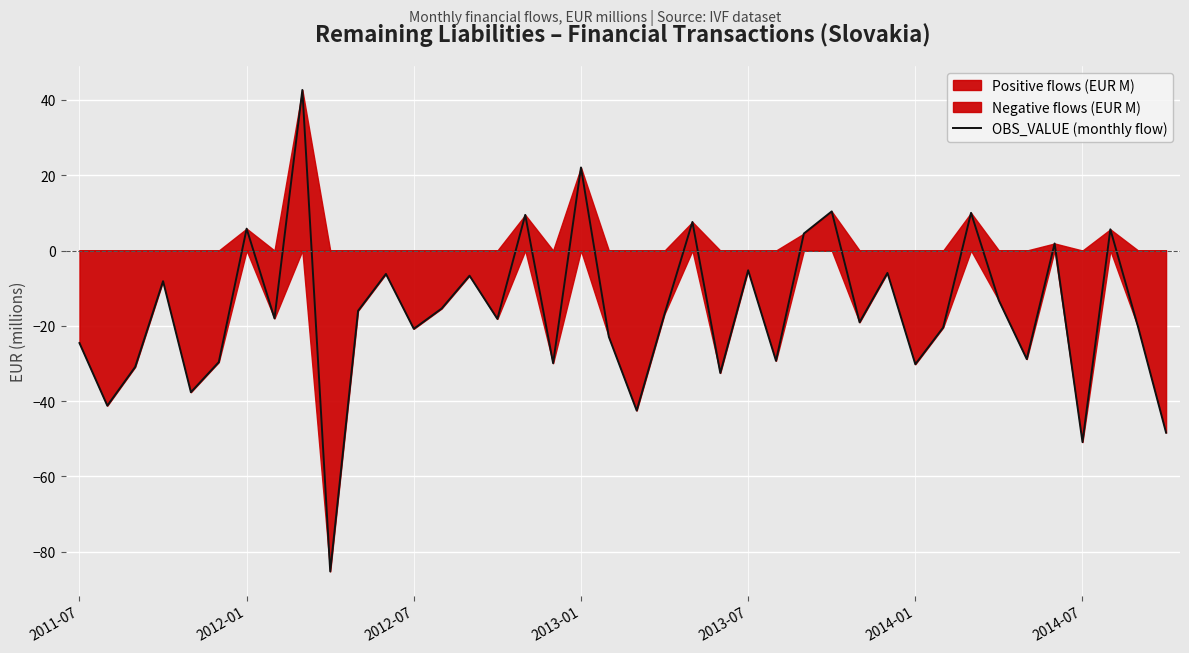

Count the number of categories in the chart.

40